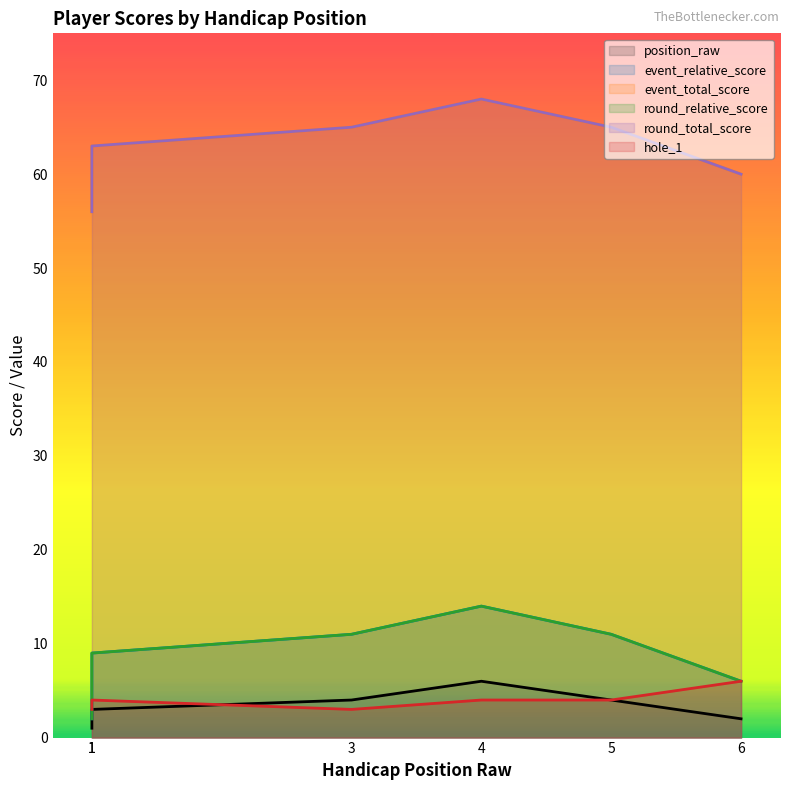

What is the difference between the maximum and minimum values in the event_relative_score series?

12